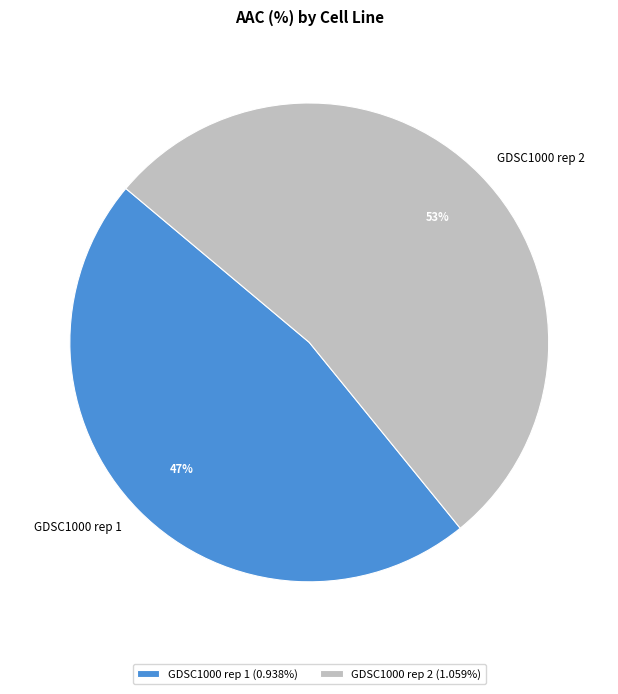

The GDSC1000 rep 1 slice represents 41% of the pie. True or false?

False